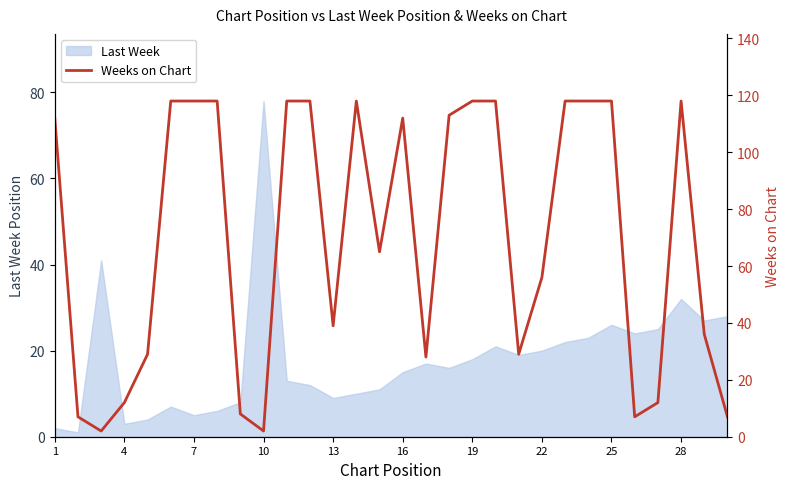

The Last Week series shows 28 at 19. True or false?

False